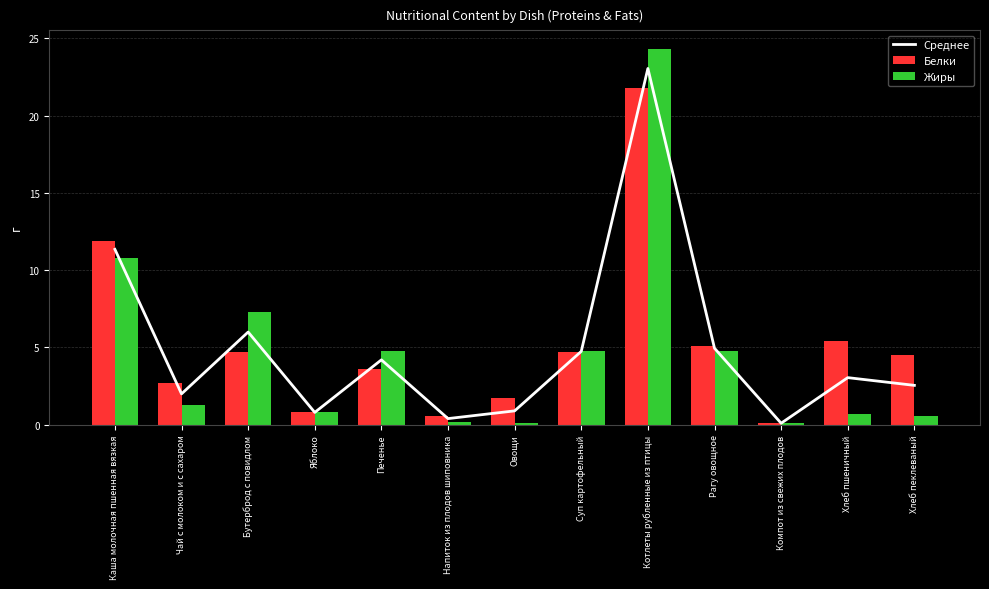

Are the bars grouped side by side (vs. stacked)?

Yes